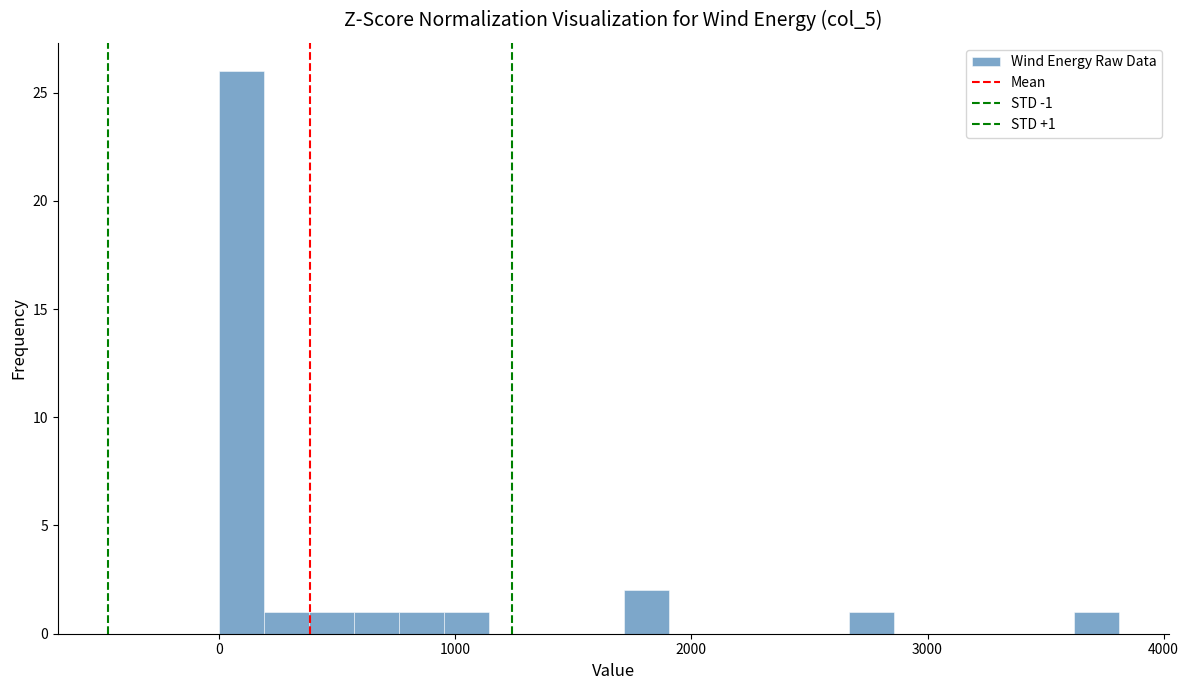

Read against the x-axis, roughly where is the centre of the tallest bar?

100